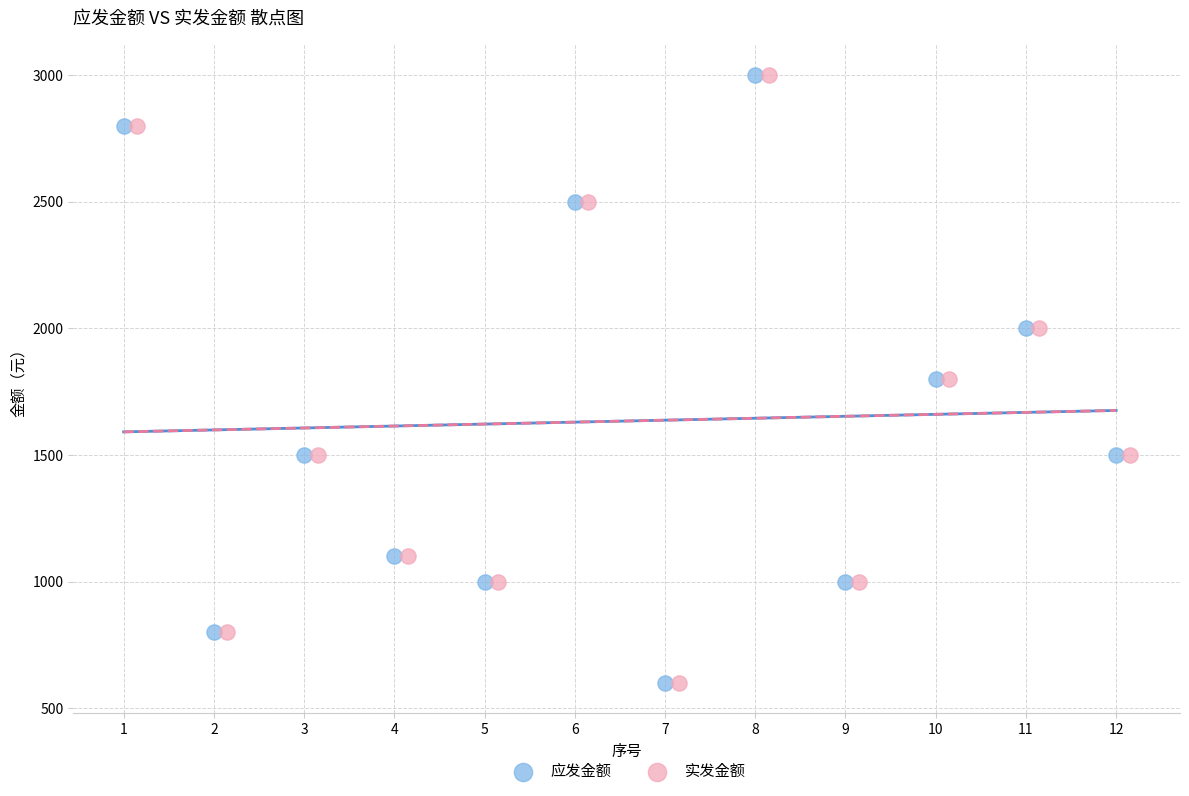

What are all the series names shown in the legend?

应发金额, 实发金额